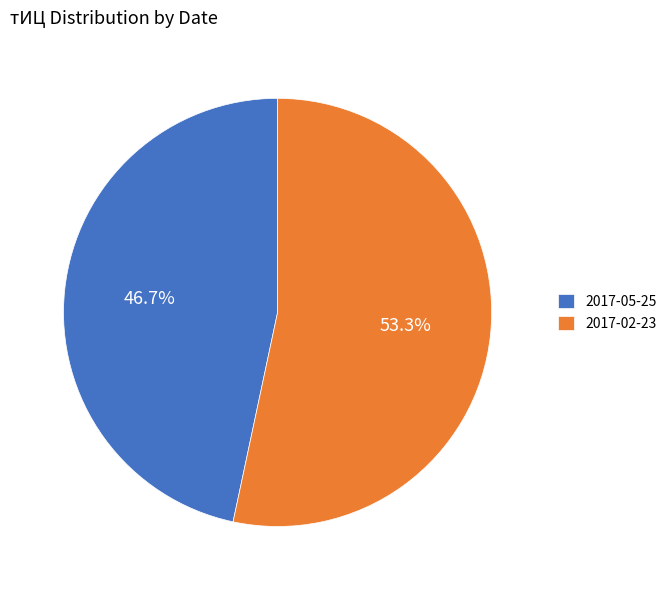

Does 2017-02-23 represent more than half of the total?

Yes